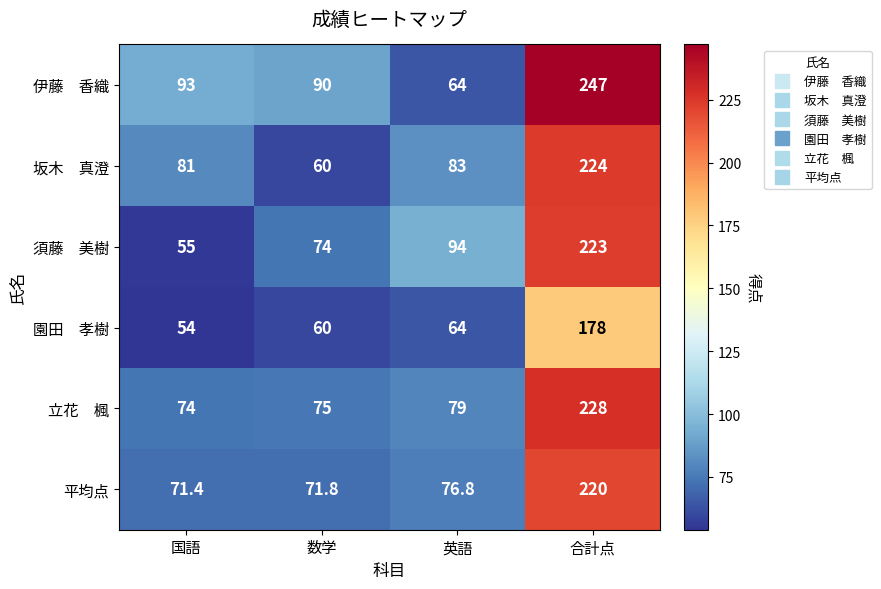

What is the greatest value displayed?

247.0